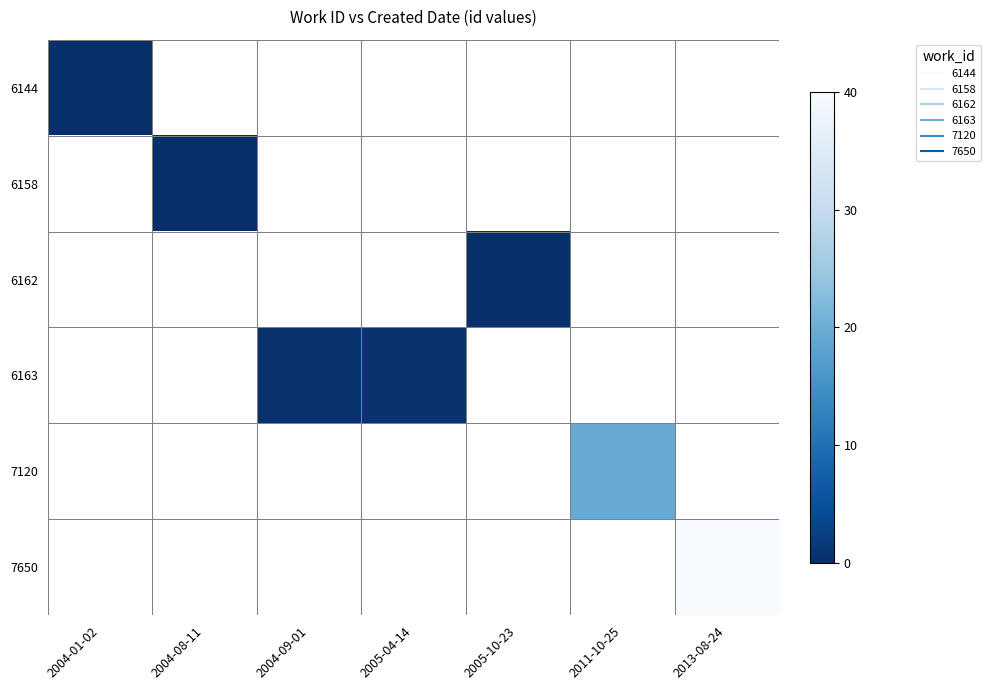

How many data points does each series have?

7